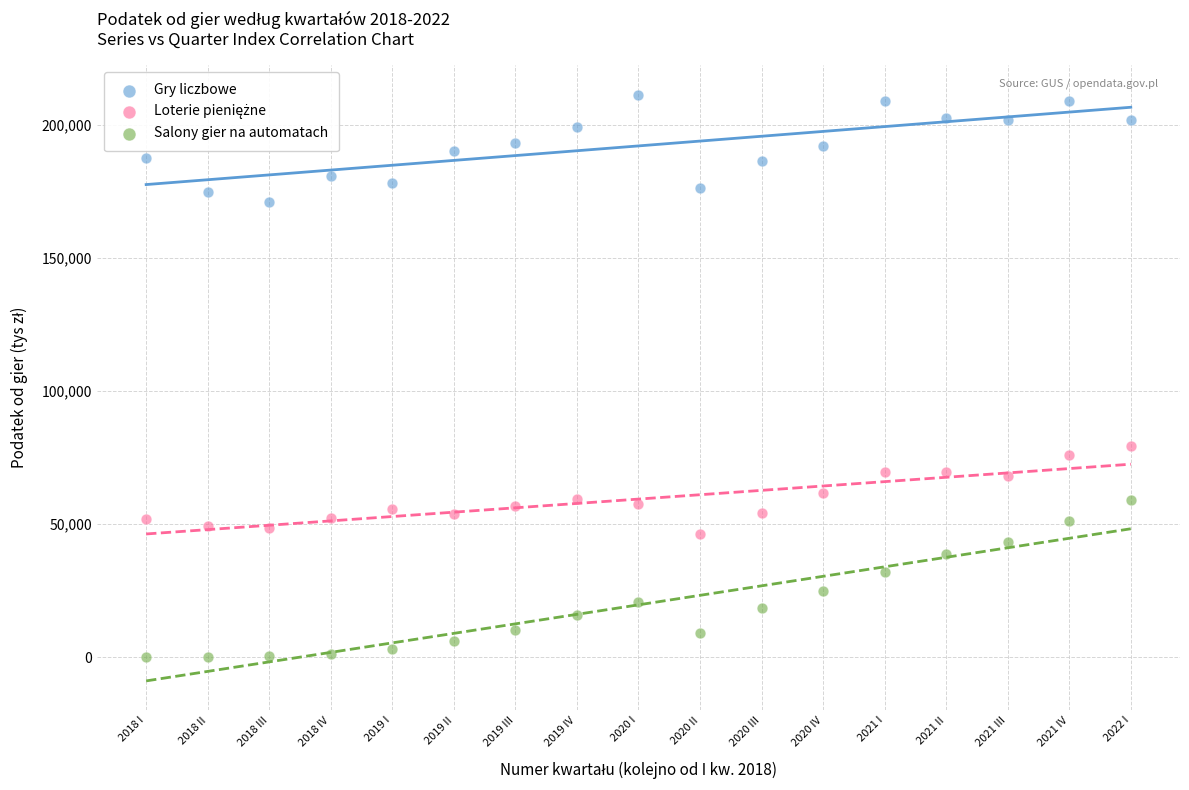

Which series contains the highest Y value?

Gry liczbowe